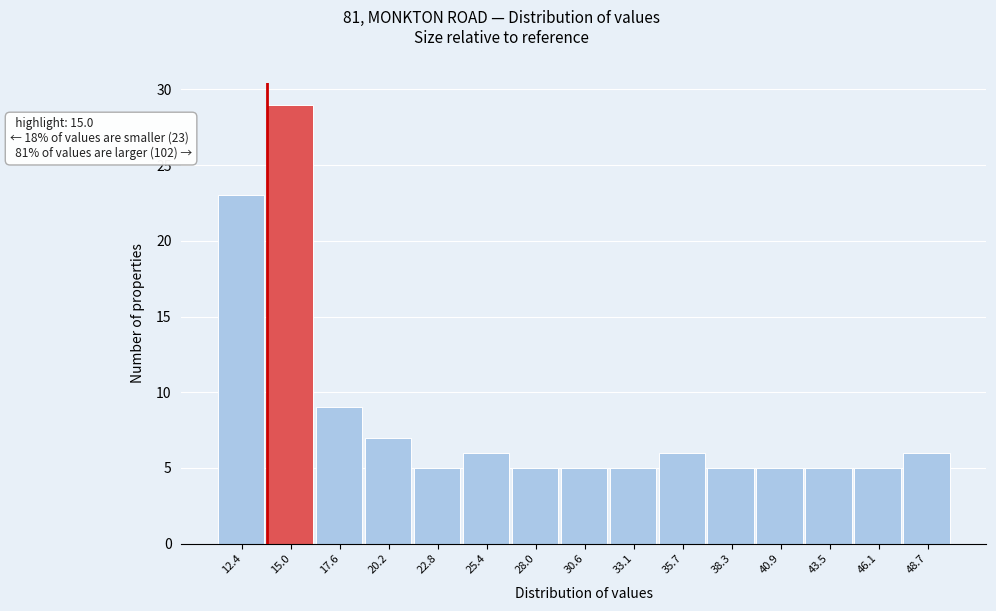

Reading left to right, extract all data points from this chart.

12.4=23	15.0=29	17.6=9	20.2=7	22.8=5	25.4=6	28.0=5	30.6=5	33.1=5	35.7=6	38.3=5	40.9=5	43.5=5	46.1=5	48.7=6